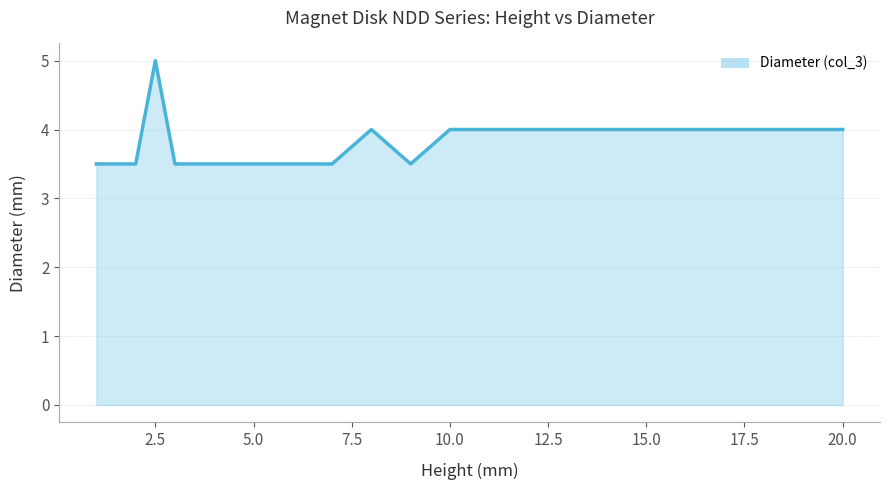

What is the greatest value displayed?

5.0